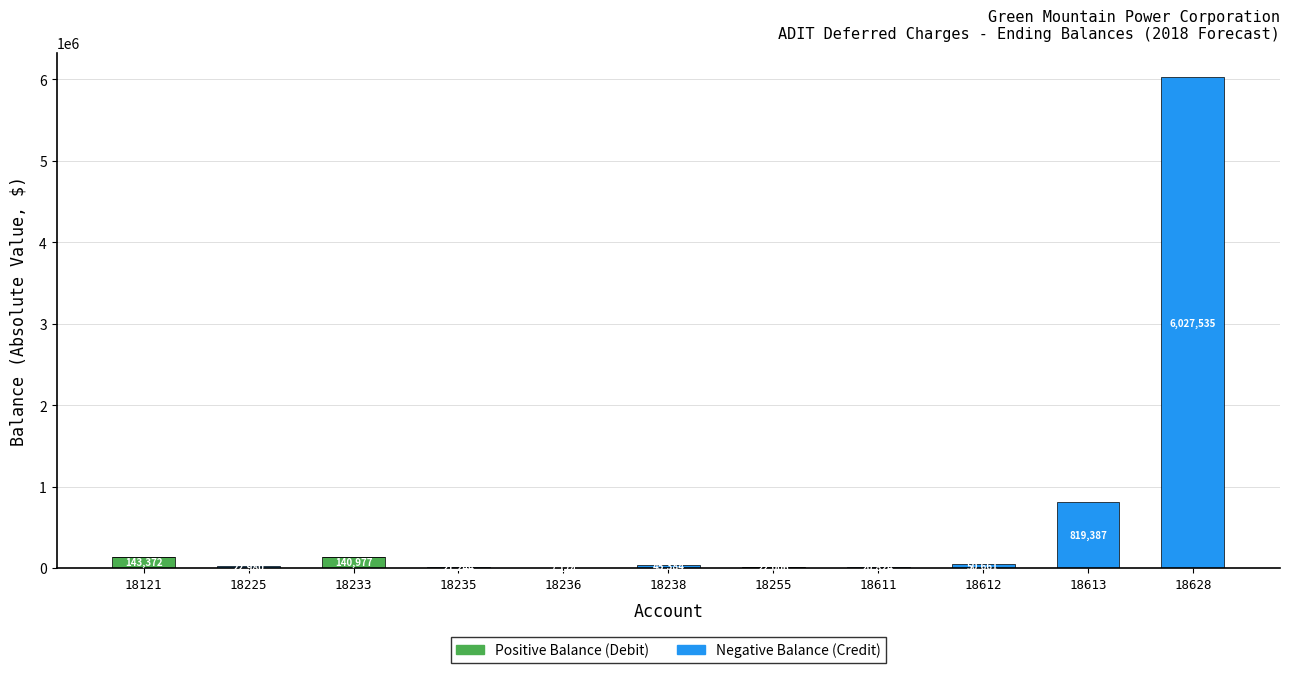

What is the total value across all series at 18235?

21244